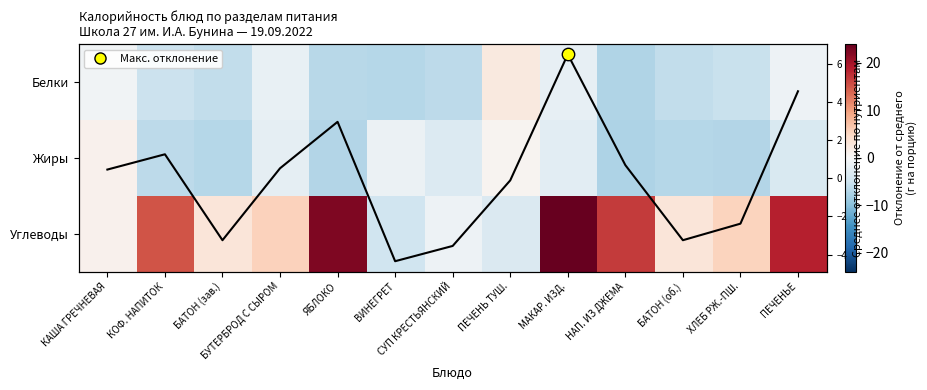

What is the total value across all series at ХЛЕБ РЖ.-ПШ.?

-9.5